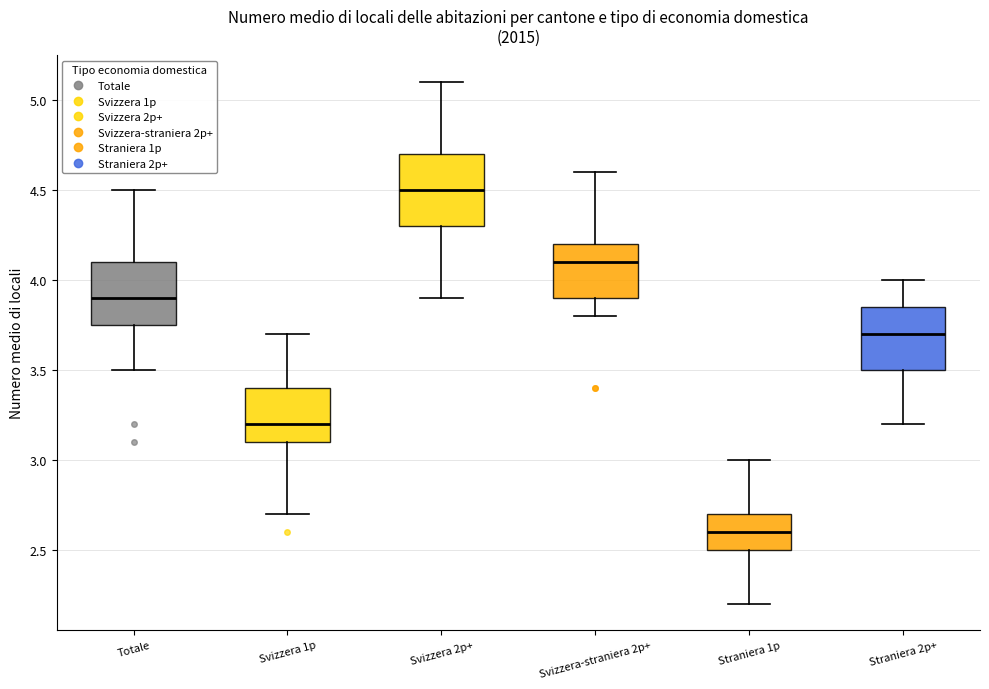

Reading left to right, read every box against the y-axis: the position of its median line, the range the box covers, and the ends of its whiskers. The values are not printed on the chart, so give them approximately, as read against the axis.

Totale: median 3.90, box 3.75 to 4.10, whiskers 3.50 to 4.50
Svizzera 1p: median 3.20, box 3.10 to 3.40, whiskers 2.70 to 3.70
Svizzera 2p+: median 4.50, box 4.30 to 4.70, whiskers 3.90 to 5.10
Svizzera-straniera 2p+: median 4.10, box 3.90 to 4.20, whiskers 3.80 to 4.60
Straniera 1p: median 2.60, box 2.50 to 2.70, whiskers 2.20 to 3.00
Straniera 2p+: median 3.70, box 3.50 to 3.85, whiskers 3.20 to 4.00